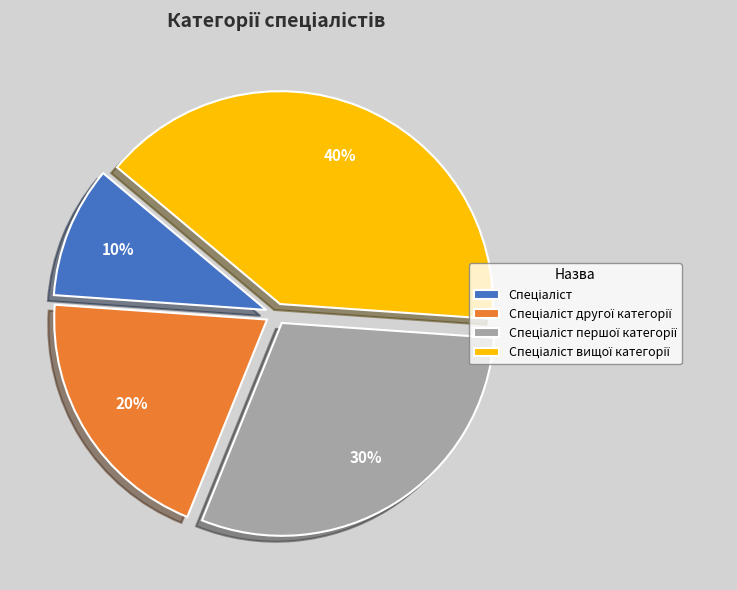

Does any single category account for the majority?

No